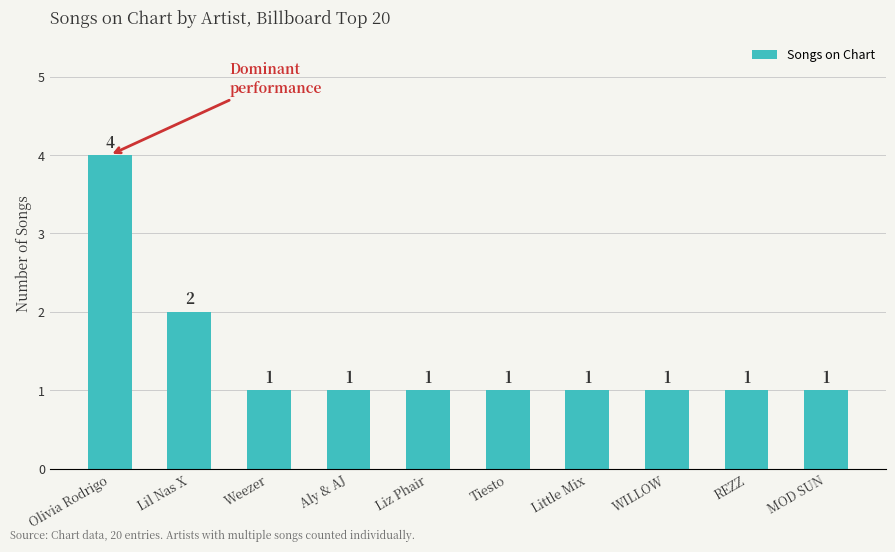

What is the ratio of the value at Olivia Rodrigo to the value at Little Mix?

4.0